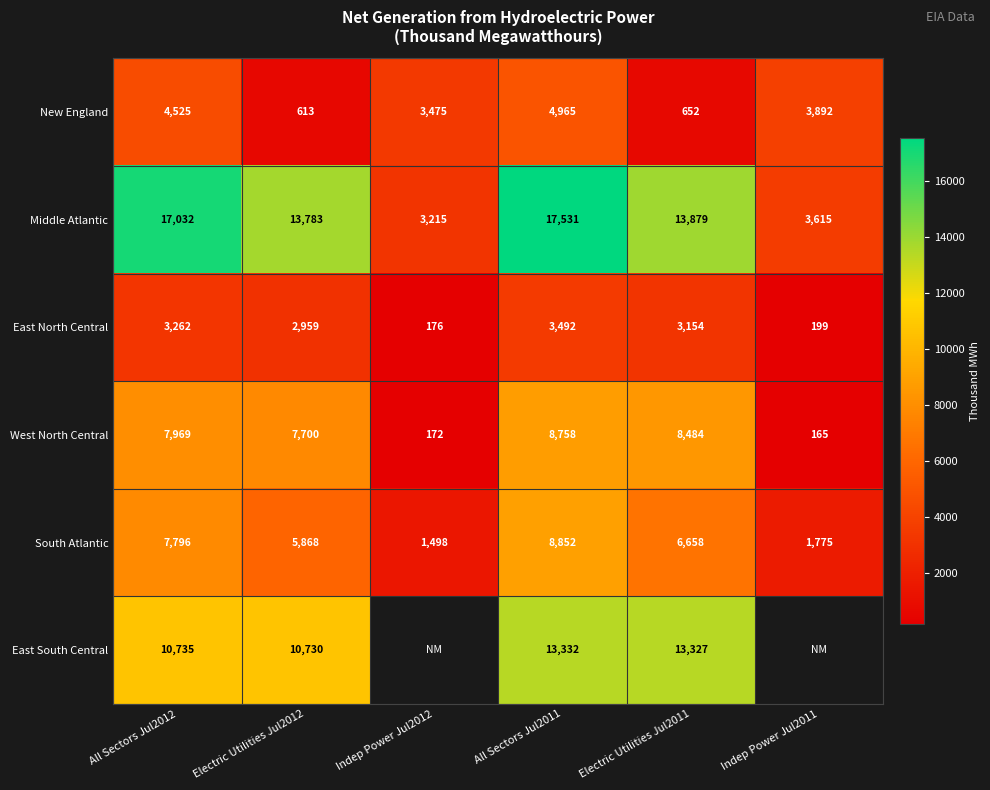

What is the sum of the New England values at Electric Utilities Jul2012 and Indep Power Jul2012?

4088